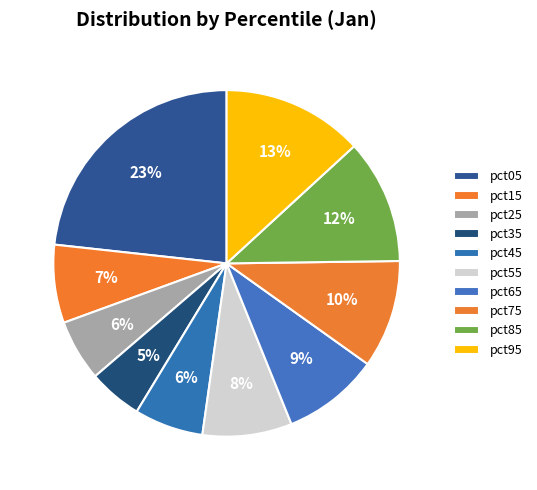

Count the number of slices in the pie.

10